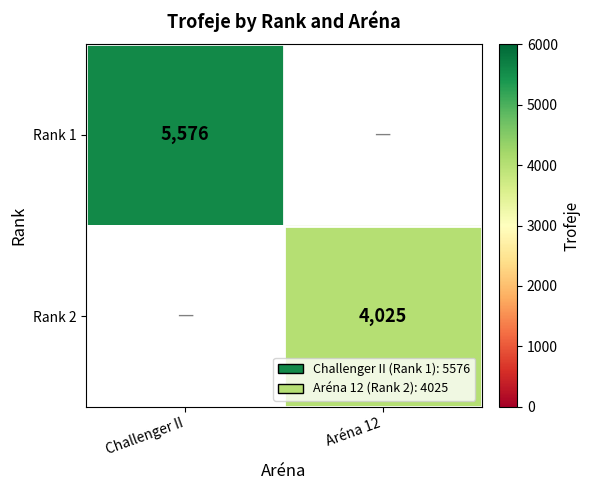

What is the smallest value displayed?

4025.0